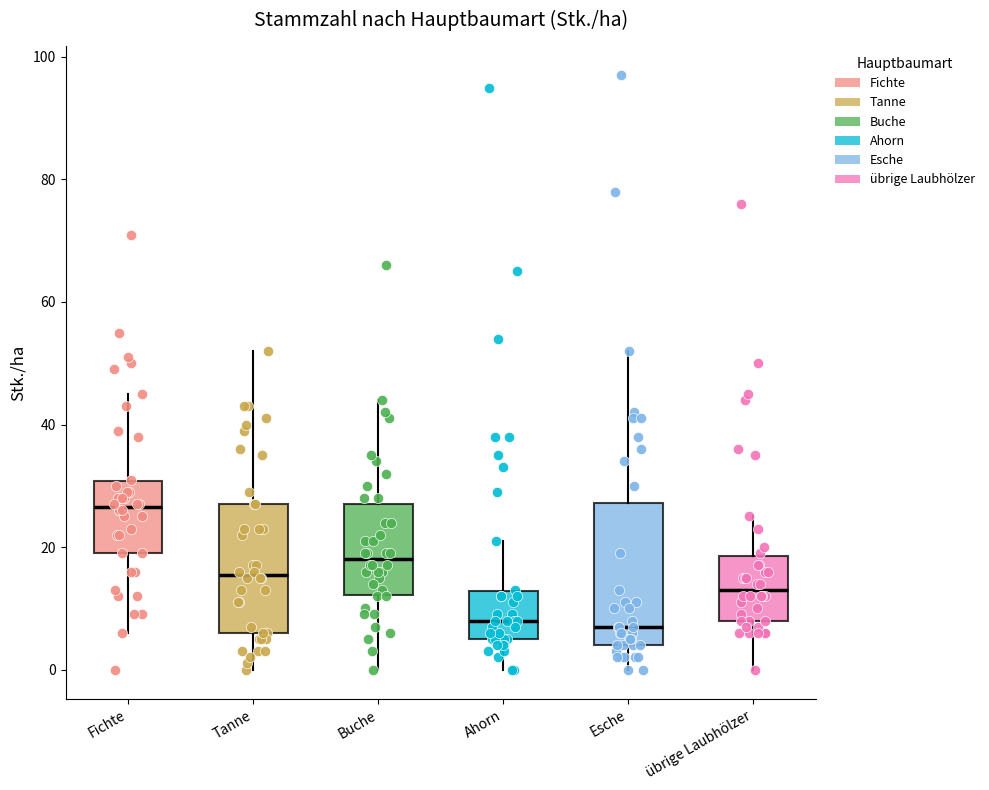

Which box is the tallest, from its lower edge to its upper edge?

Esche